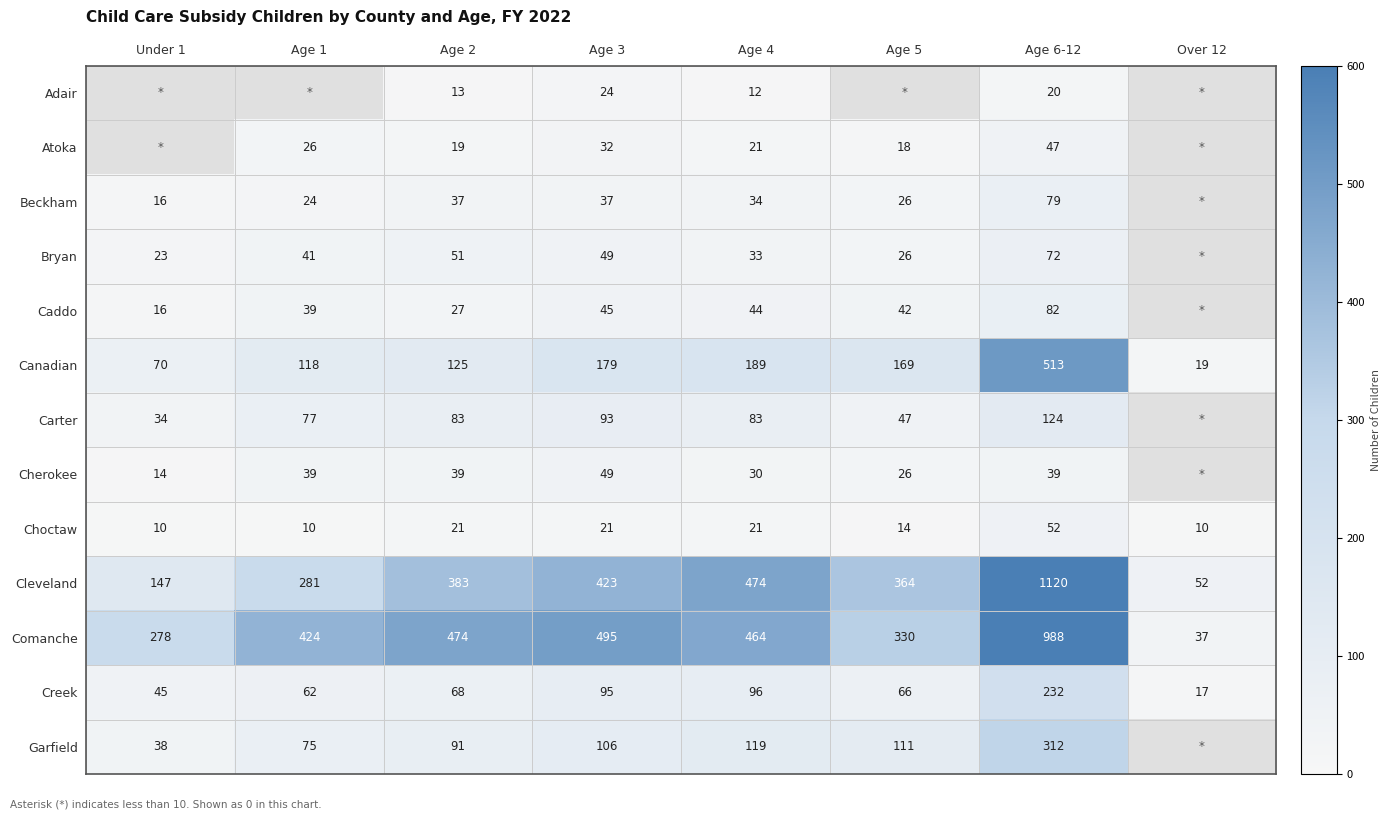

Is the value of Choctaw at Age 3 greater than the value of Beckham at Age 4?

No